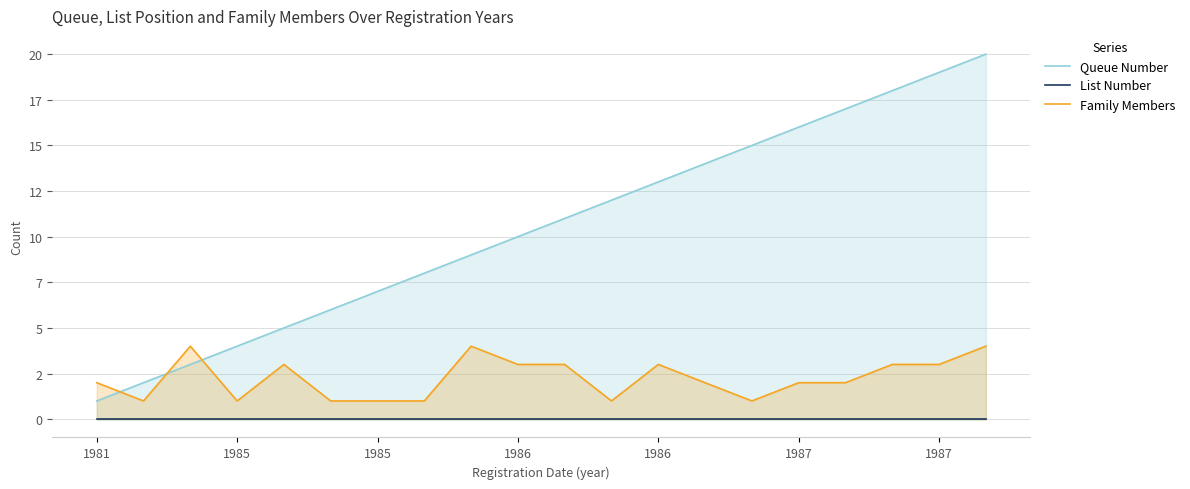

How many lines are shown in the chart?

3